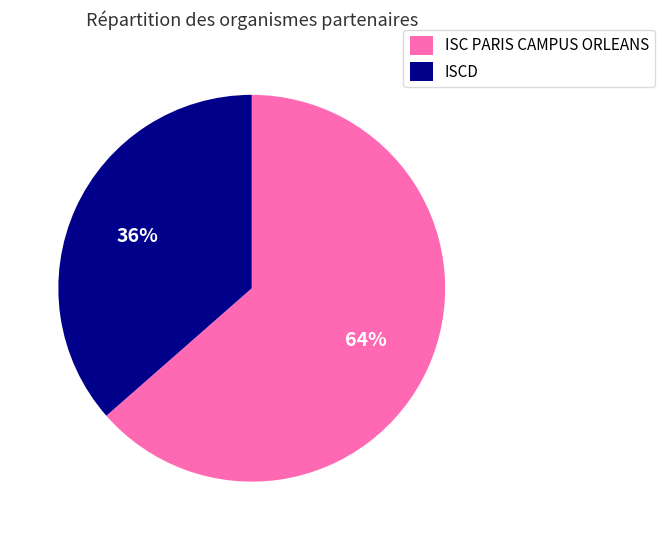

Is ISC PARIS CAMPUS ORLEANS the majority of the pie?

Yes